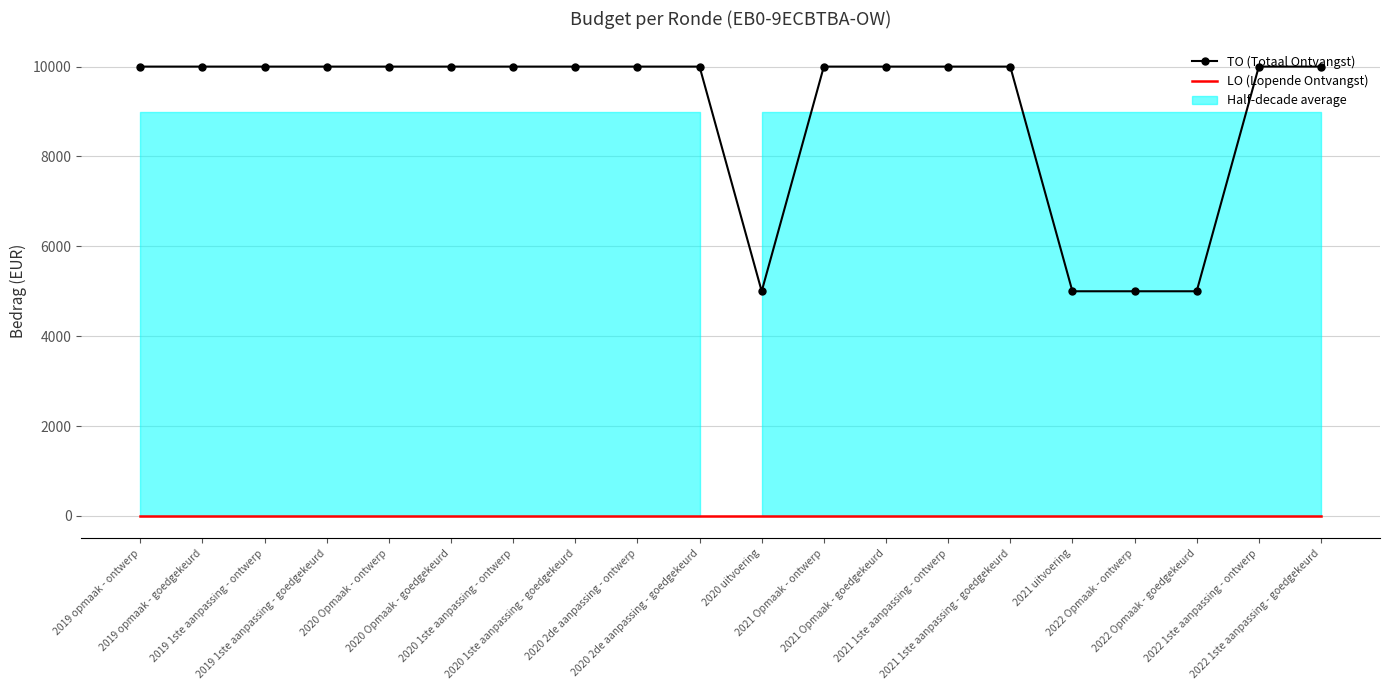

Reading right to left, list all the values displayed in this chart.

TO (Totaal Ontvangst): 2022 1ste aanpassing - goedgekeurd=10000	2022 1ste aanpassing - ontwerp=10000	2022 Opmaak - goedgekeurd=5000	2022 Opmaak - ontwerp=5000	2021 uitvoering=5000	2021 1ste aanpassing - goedgekeurd=10000	2021 1ste aanpassing - ontwerp=10000	2021 Opmaak - goedgekeurd=10000	2021 Opmaak - ontwerp=10000	2020 uitvoering=5000	2020 2de aanpassing - goedgekeurd=10000	2020 2de aanpassing - ontwerp=10000	2020 1ste aanpassing - goedgekeurd=10000	2020 1ste aanpassing - ontwerp=10000	2020 Opmaak - goedgekeurd=10000	2020 Opmaak - ontwerp=10000	2019 1ste aanpassing - goedgekeurd=10000	2019 1ste aanpassing - ontwerp=10000	2019 opmaak - goedgekeurd=10000	2019 opmaak - ontwerp=10000
LO (Lopende Ontvangst): 2022 1ste aanpassing - goedgekeurd=0	2022 1ste aanpassing - ontwerp=0	2022 Opmaak - goedgekeurd=0	2022 Opmaak - ontwerp=0	2021 uitvoering=0	2021 1ste aanpassing - goedgekeurd=0	2021 1ste aanpassing - ontwerp=0	2021 Opmaak - goedgekeurd=0	2021 Opmaak - ontwerp=0	2020 uitvoering=0	2020 2de aanpassing - goedgekeurd=0	2020 2de aanpassing - ontwerp=0	2020 1ste aanpassing - goedgekeurd=0	2020 1ste aanpassing - ontwerp=0	2020 Opmaak - goedgekeurd=0	2020 Opmaak - ontwerp=0	2019 1ste aanpassing - goedgekeurd=0	2019 1ste aanpassing - ontwerp=0	2019 opmaak - goedgekeurd=0	2019 opmaak - ontwerp=0